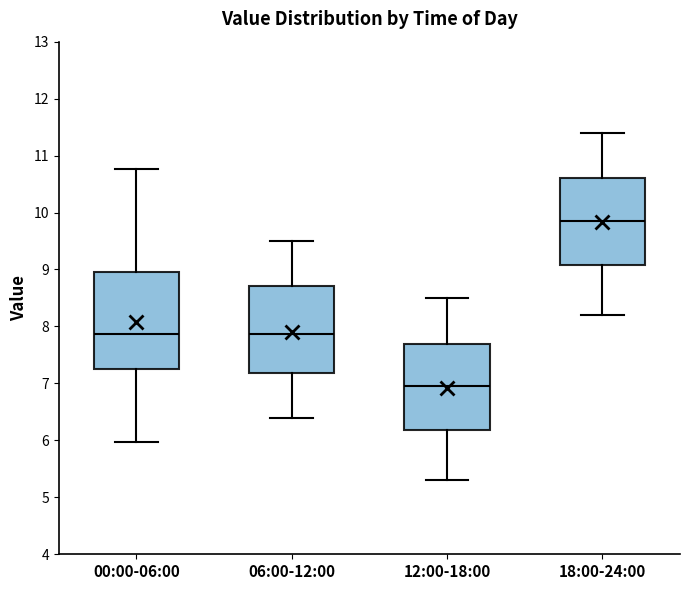

Reading left to right, read every box against the y-axis: the position of its median line, the range the box covers, and the ends of its whiskers. The values are not printed on the chart, so give them approximately, as read against the axis.

00:00-06:00: median 7.9, box 7.3 to 9.0, whiskers 6.0 to 10.8
06:00-12:00: median 7.9, box 7.2 to 8.7, whiskers 6.4 to 9.5
12:00-18:00: median 7.0, box 6.2 to 7.7, whiskers 5.3 to 8.5
18:00-24:00: median 9.9, box 9.1 to 10.6, whiskers 8.2 to 11.4